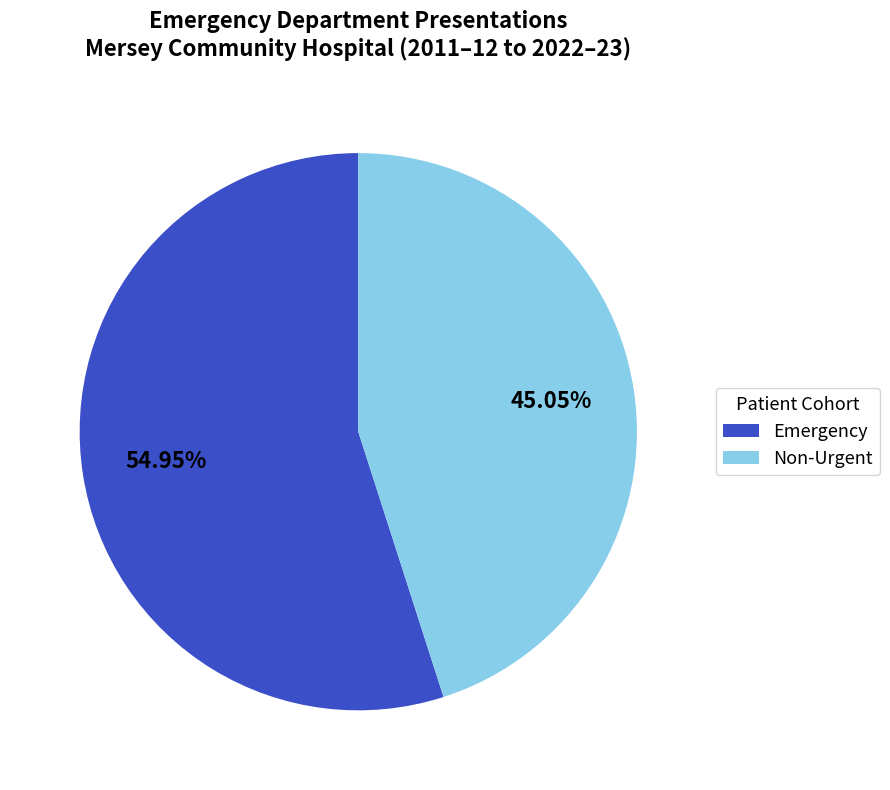

Approximately how many times larger is the value at Emergency compared to Non-Urgent?

1.2